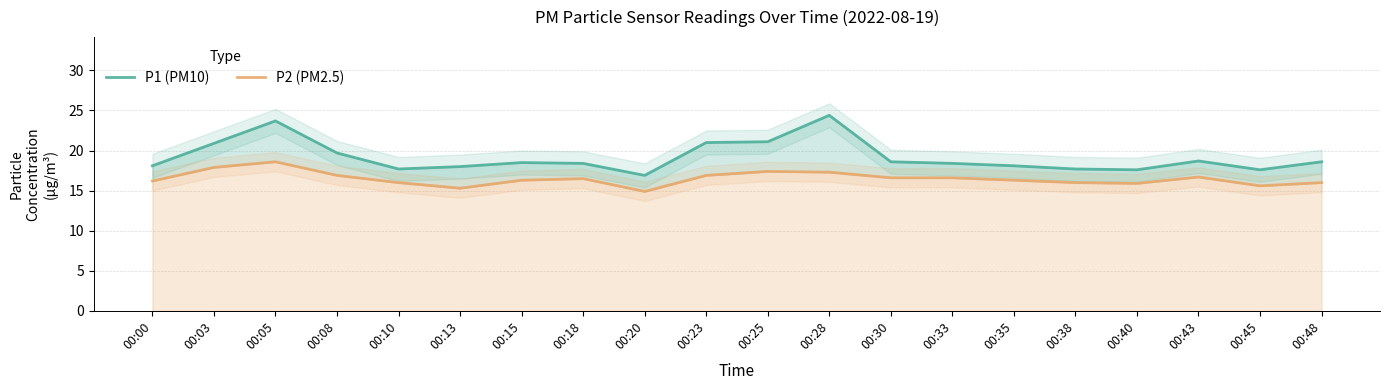

Reading left to right, transcribe all the data shown in this chart.

P1 (PM10): 00:00=18.1	00:03=20.9	00:05=23.7	00:08=19.7	00:10=17.7	00:13=18.0	00:15=18.5	00:18=18.4	00:20=16.9	00:23=21.0	00:25=21.1	00:28=24.4	00:30=18.6	00:33=18.4	00:35=18.1	00:38=17.7	00:40=17.6	00:43=18.7	00:45=17.6	00:48=18.6
P2 (PM2.5): 00:00=16.2	00:03=17.9	00:05=18.6	00:08=16.9	00:10=16.0	00:13=15.3	00:15=16.3	00:18=16.5	00:20=14.9	00:23=16.9	00:25=17.4	00:28=17.3	00:30=16.6	00:33=16.6	00:35=16.3	00:38=16.0	00:40=15.9	00:43=16.7	00:45=15.6	00:48=16.0